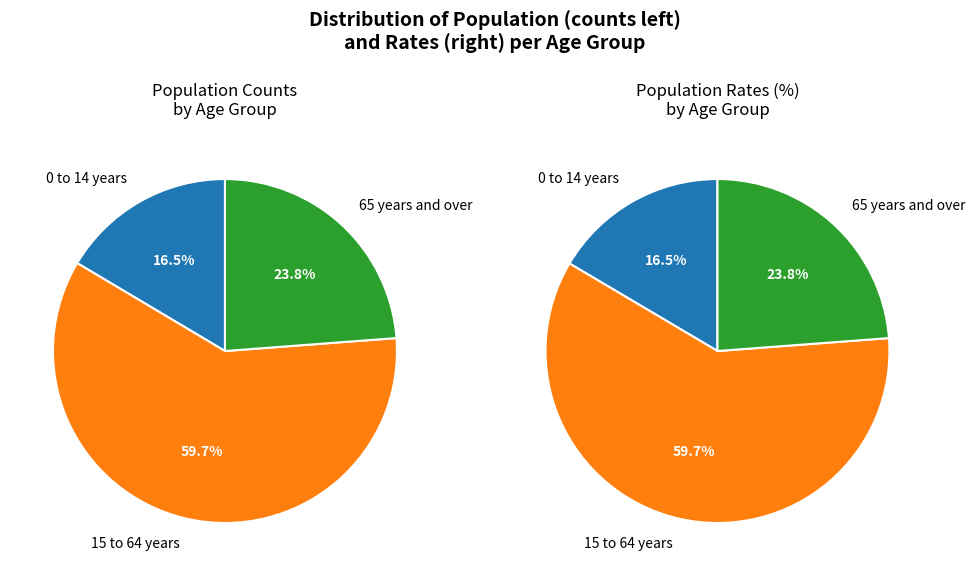

What is the smallest slice in the pie chart?

0 to 14 years